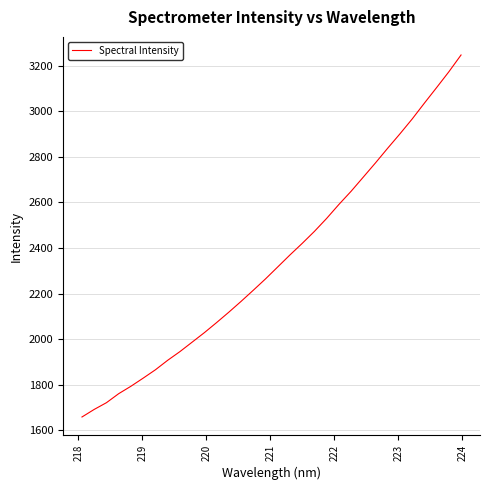

What is the difference between the maximum and minimum values?

1589.0